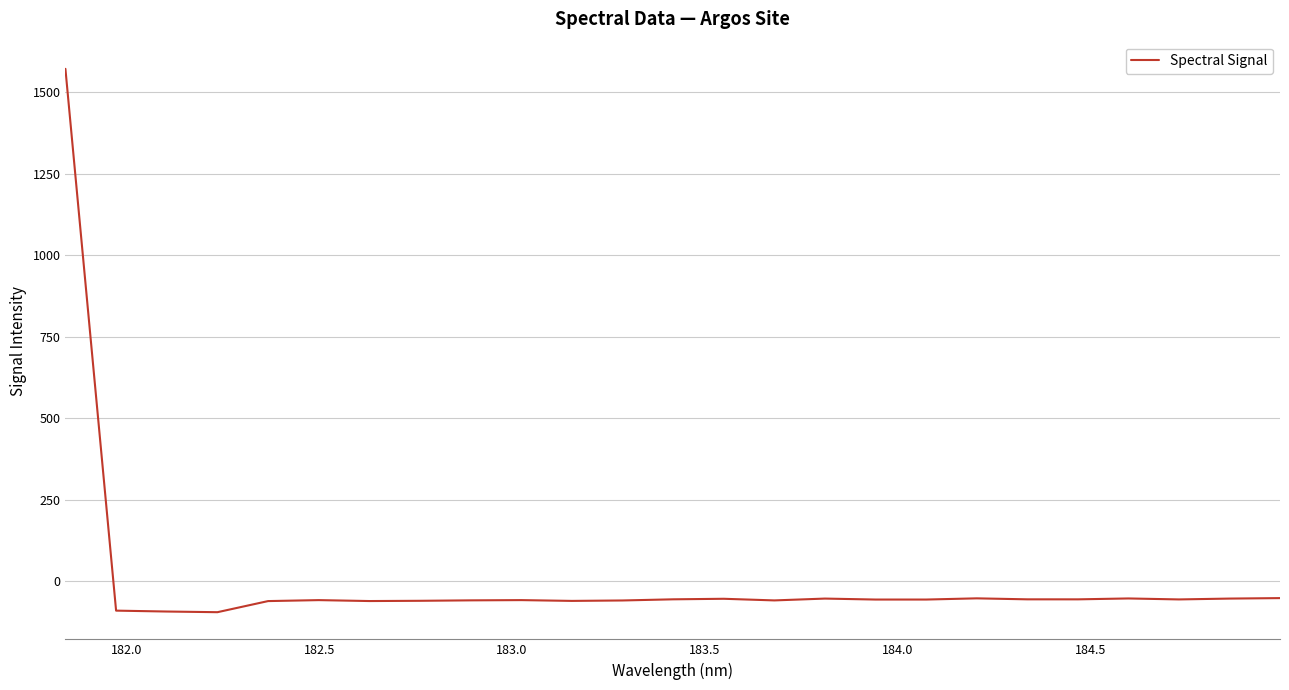

What is the greatest value displayed?

1572.4